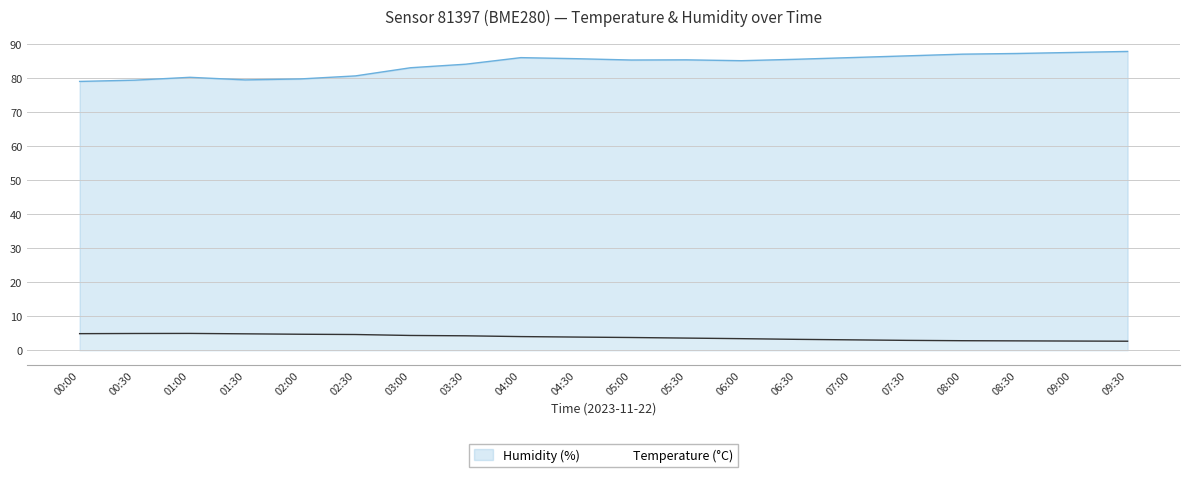

What position from the right is 07:00?

6